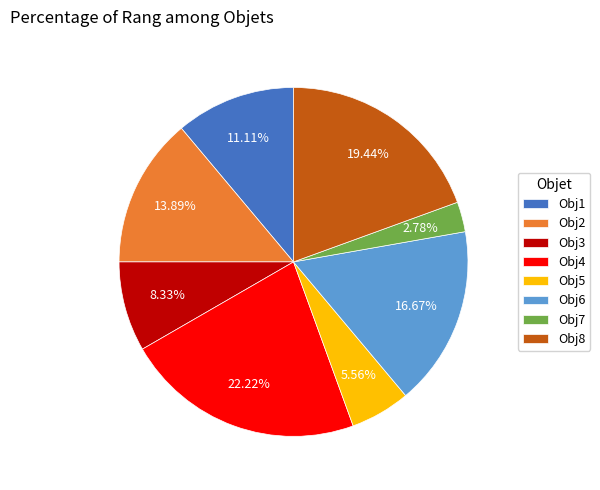

What percentage is the Obj6 slice, to the nearest percent?

17%